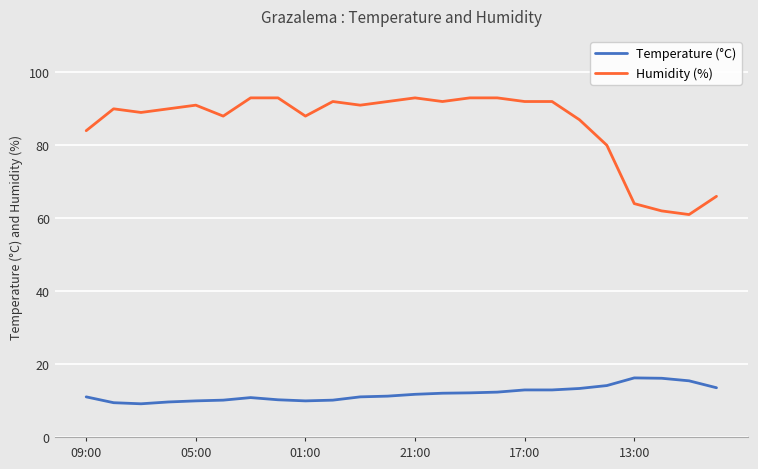

What is the maximum value shown in the chart?

93.0